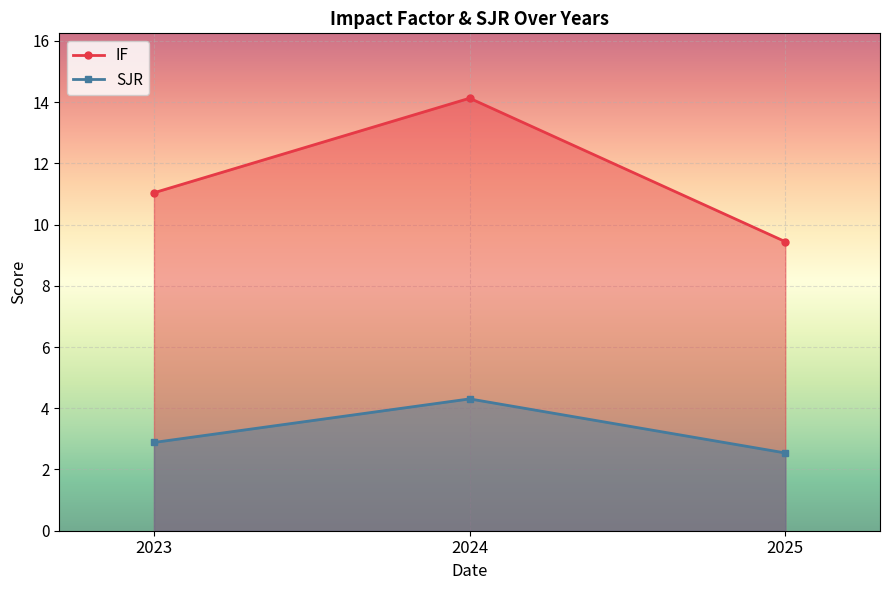

What are all the series names shown in the legend?

IF, SJR